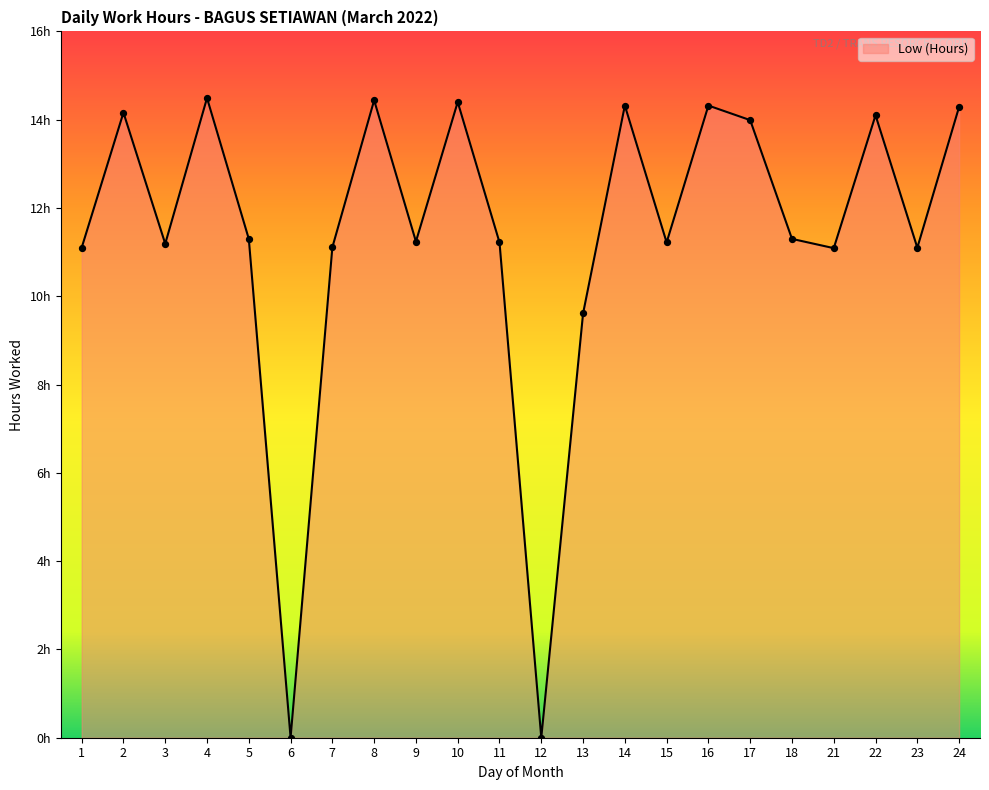

Between 18 and 21, which is larger?

18